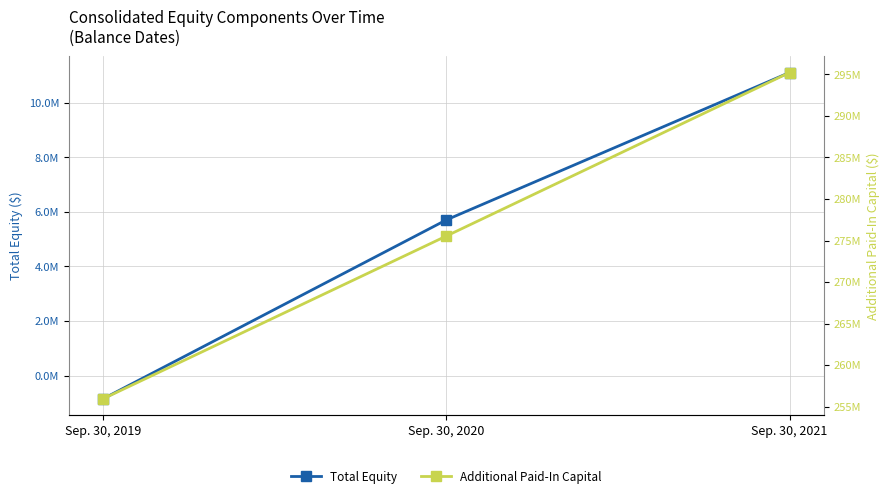

Count the number of data series in this chart.

2